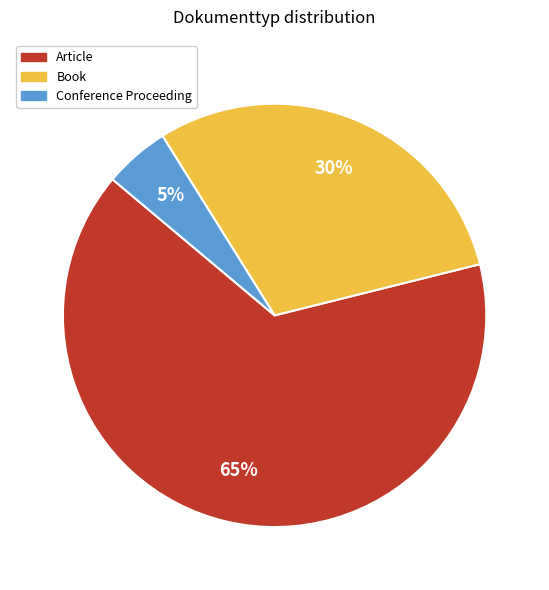

To the nearest percent, what percentage of the pie is Book?

30%